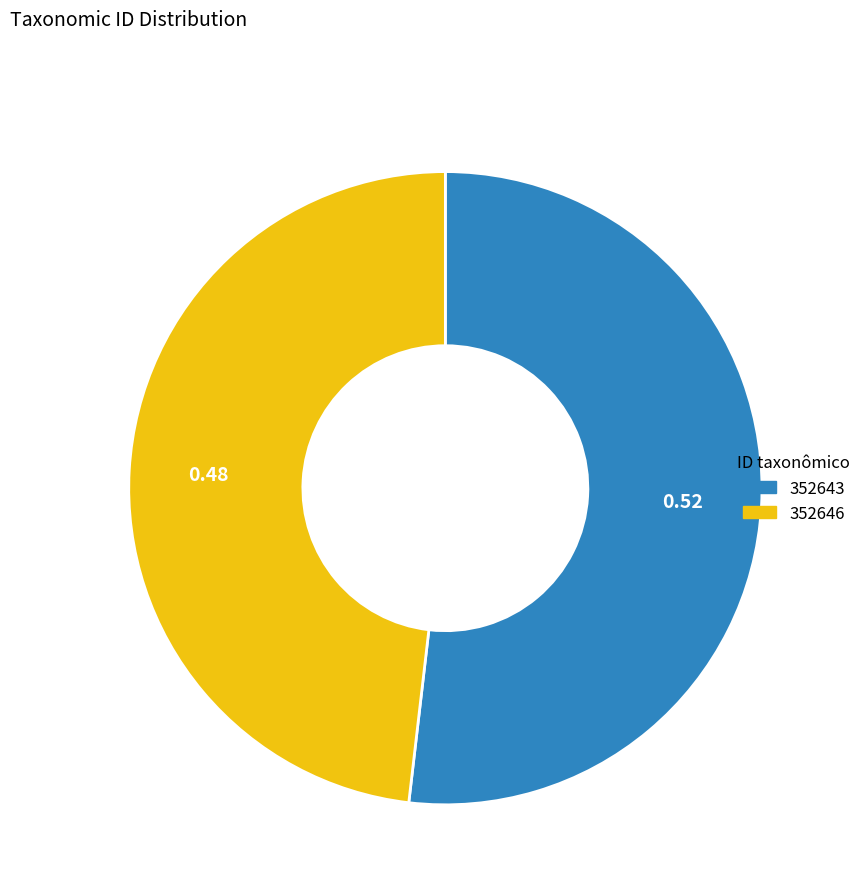

Which slice is the smallest?

352646